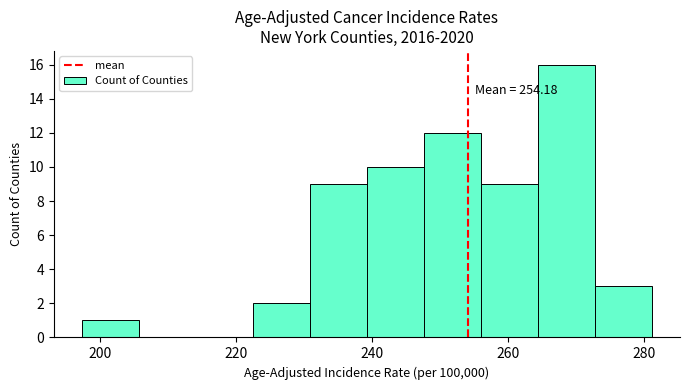

Over which range of the x-axis is the bar tallest?

264 to 272